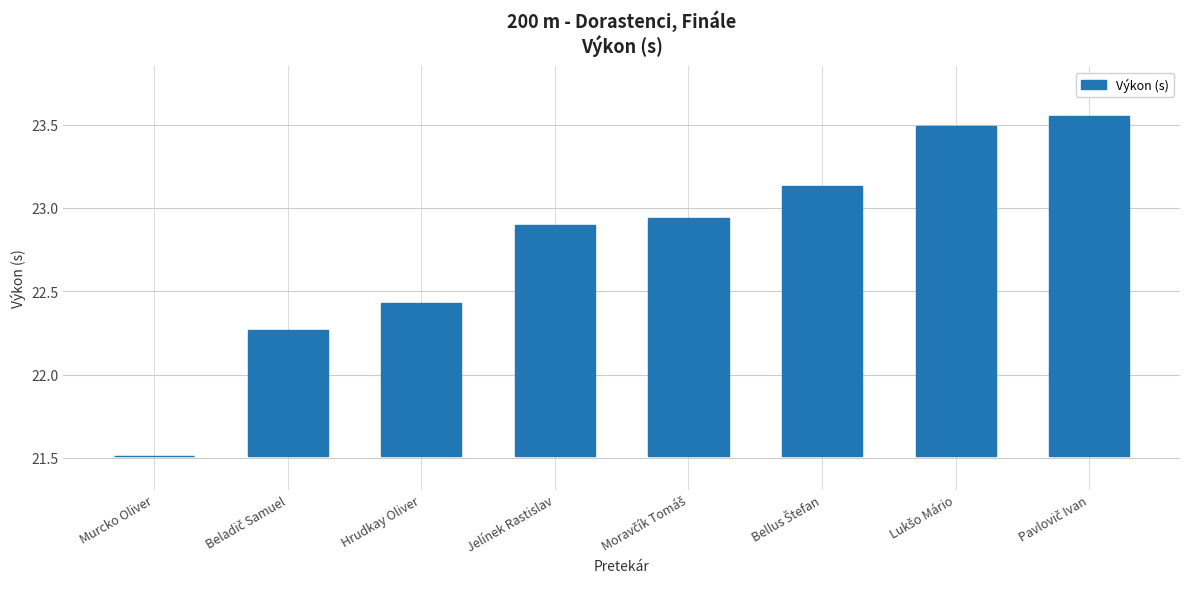

What is the difference between the maximum and minimum values?

2.0